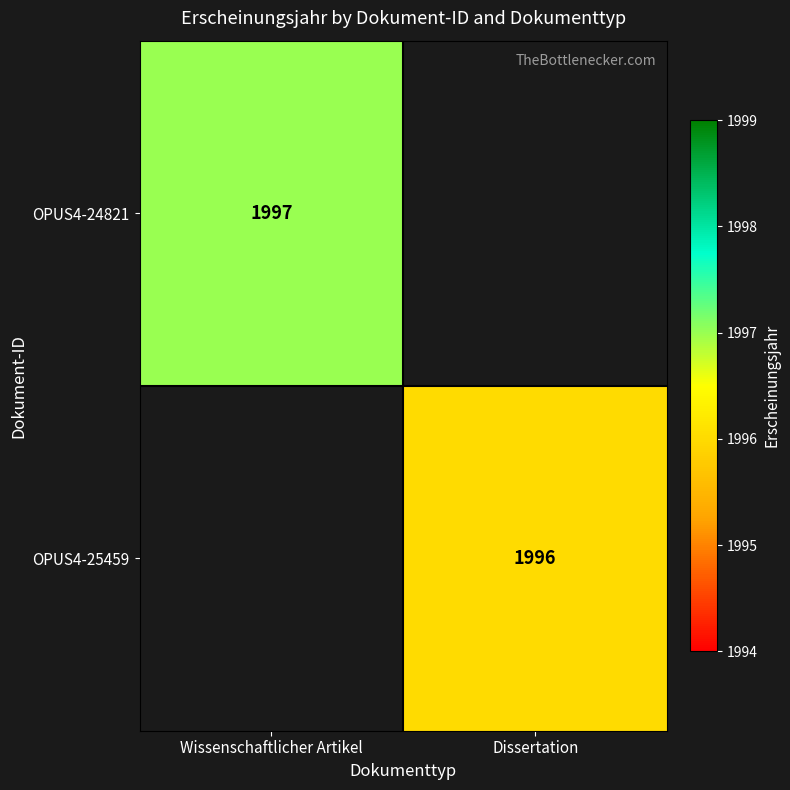

Is it true that OPUS4-25459 equals 1996 at Dissertation?

True